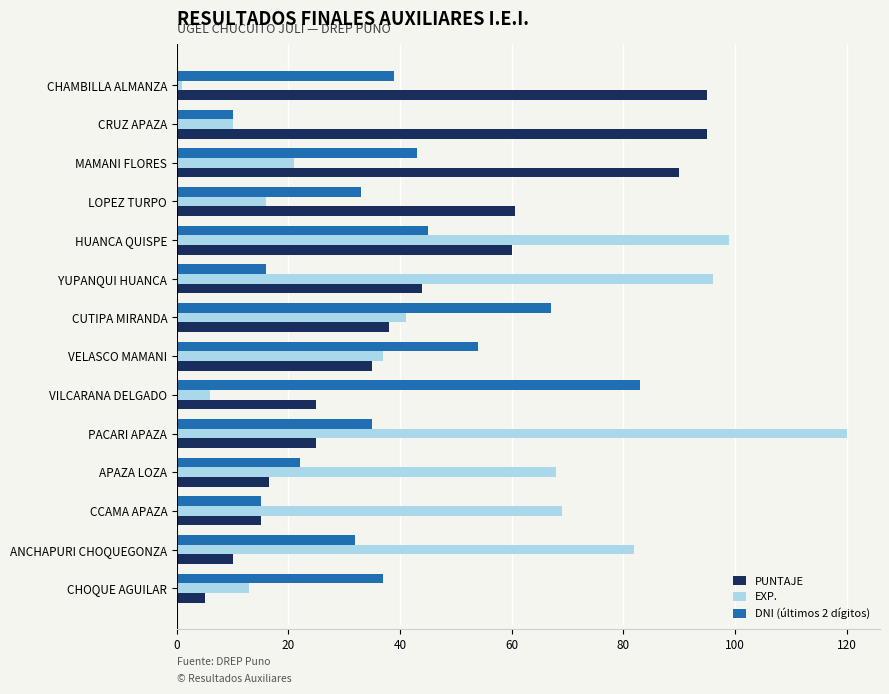

At how many categories does at least one series exceed 98?

2